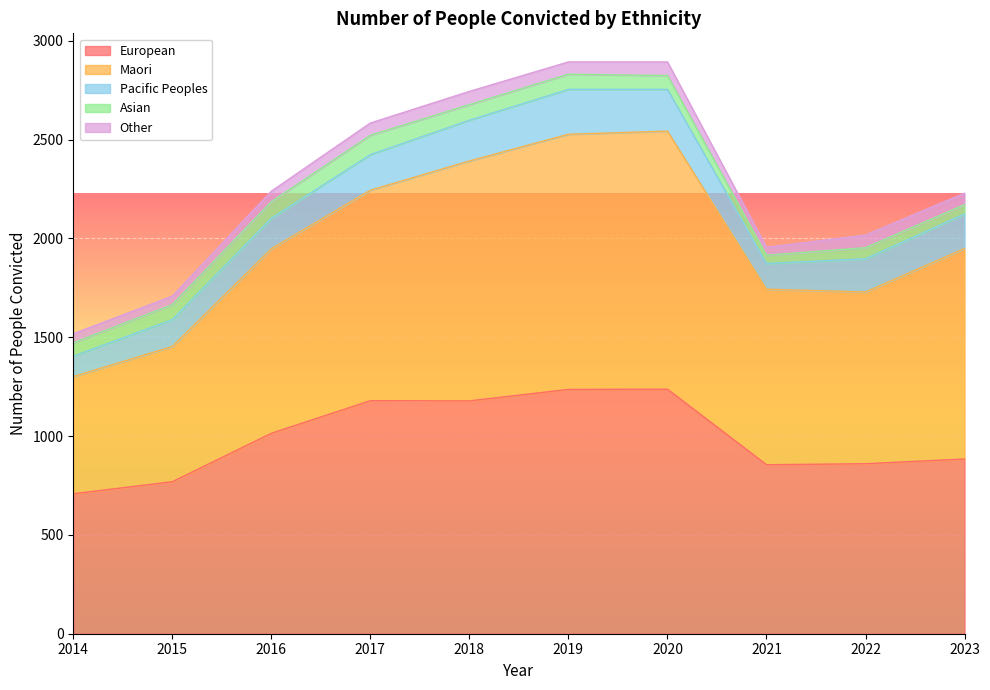

What is the difference between the second highest and minimum values in the Other series?

27